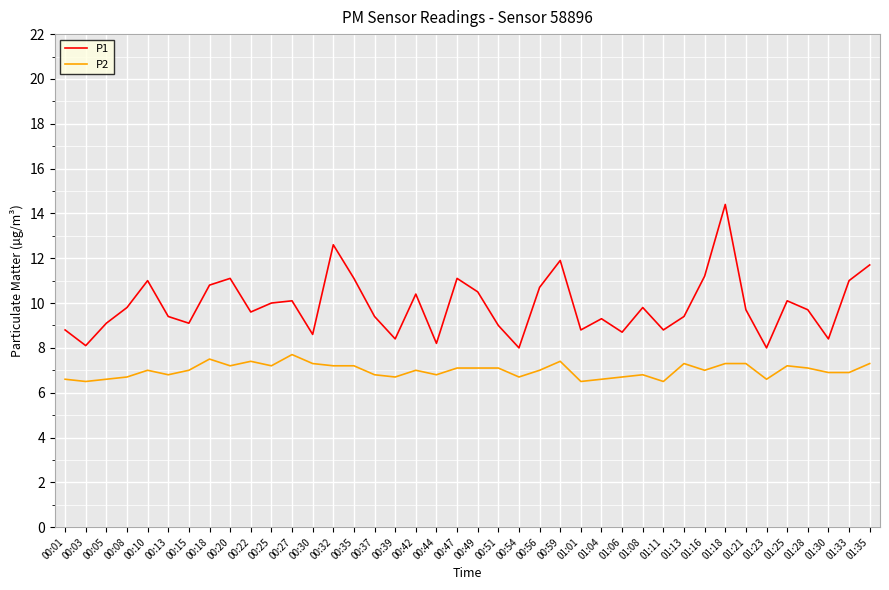

Is it true that P2 equals 6.8 at 00:13?

True